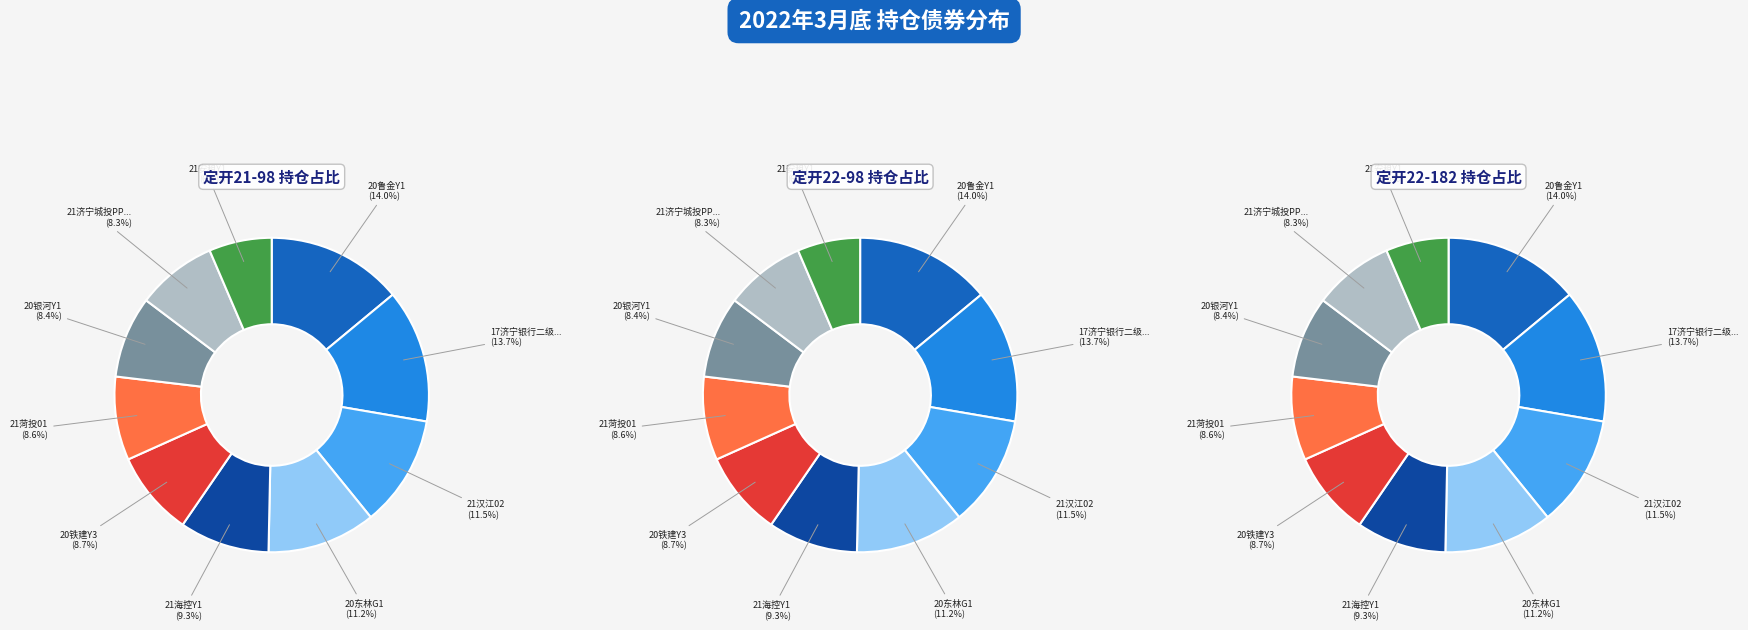

Does 21汉江02 represent more than half of the total?

No